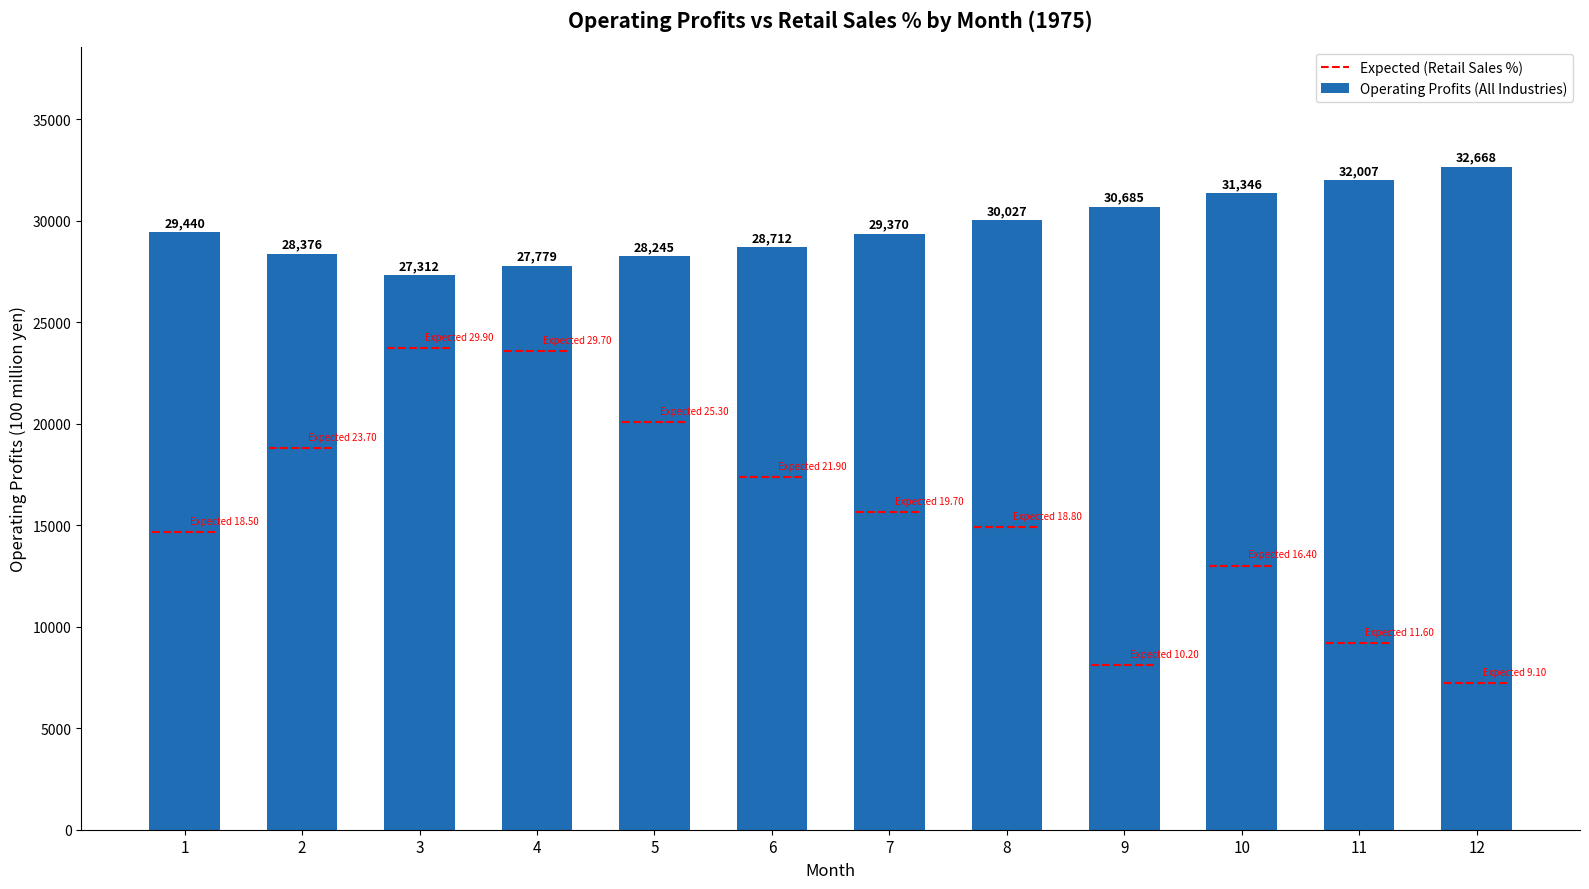

Reading left to right, transcribe all the data shown in this chart.

29440	28376	27312	27779	28245	28712	29370	30027	30685	31346	32007	32668